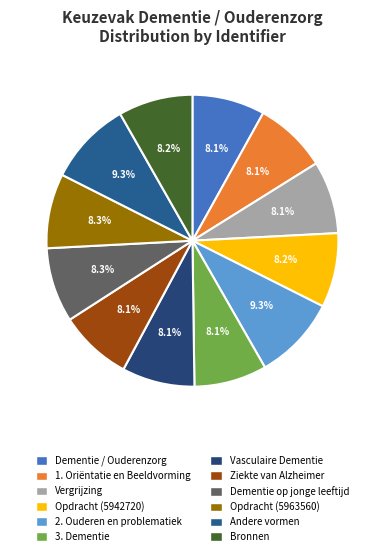

How many slices are in this pie chart?

12